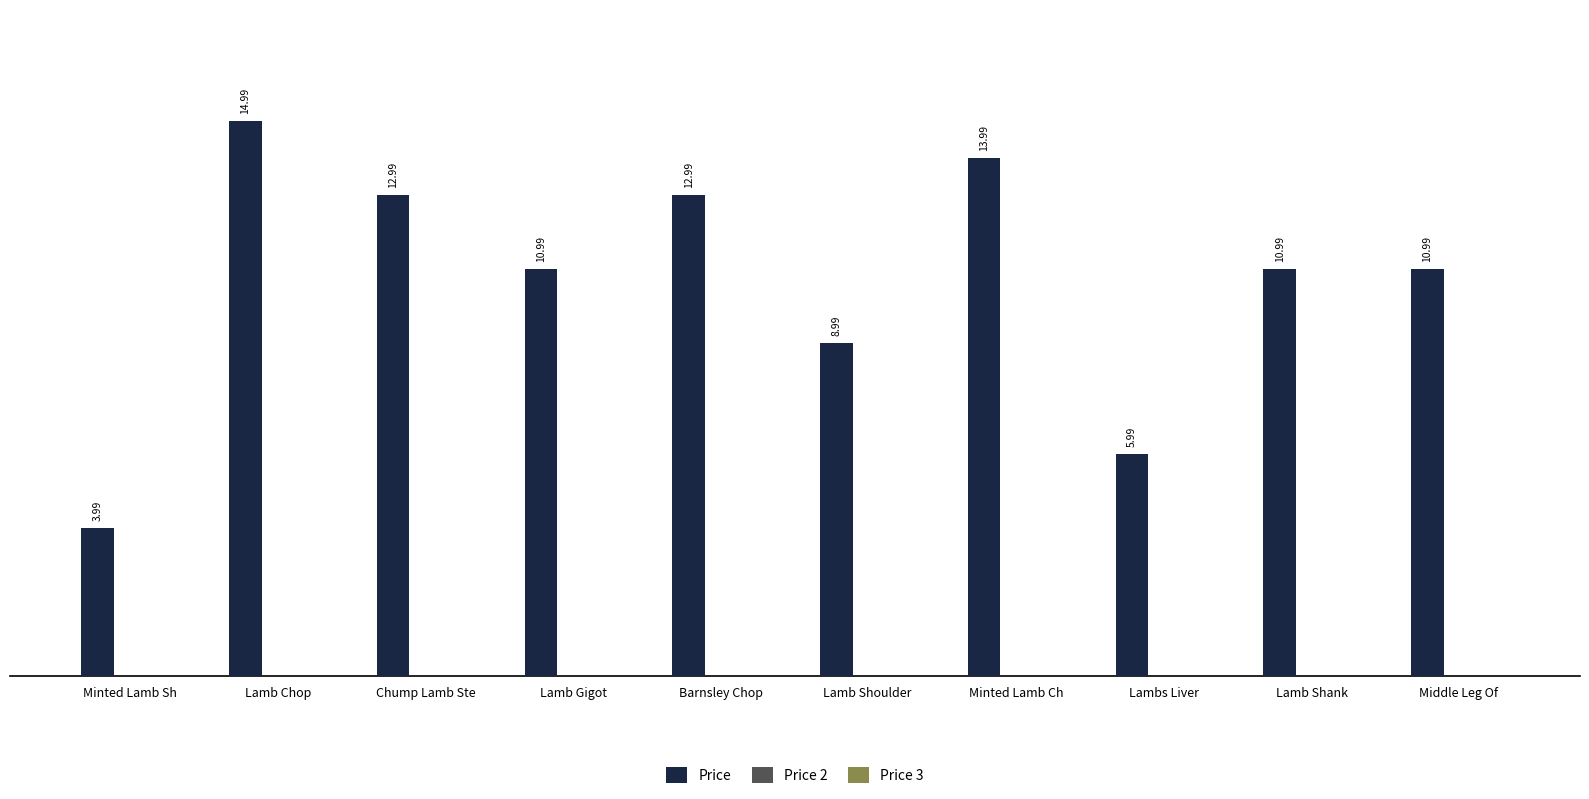

What is the difference between the values at Lamb Shoulder  and Middle Leg Of ?

2.0